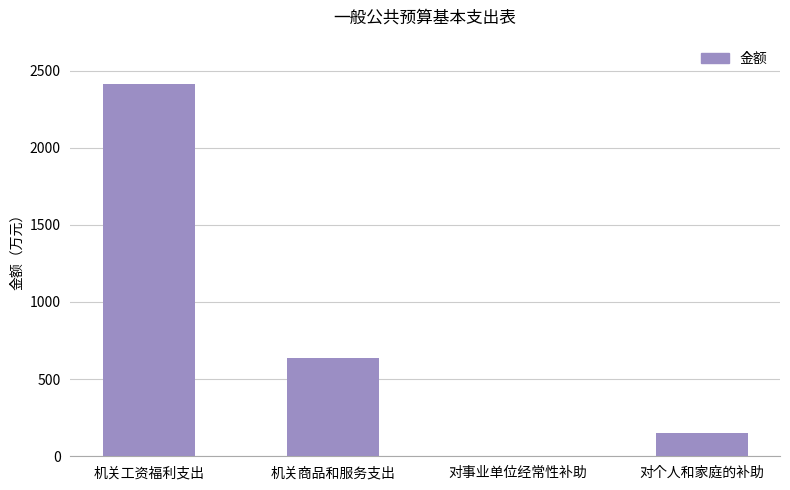

The value at 机关工资福利支出 is 1069.8. True or false?

False